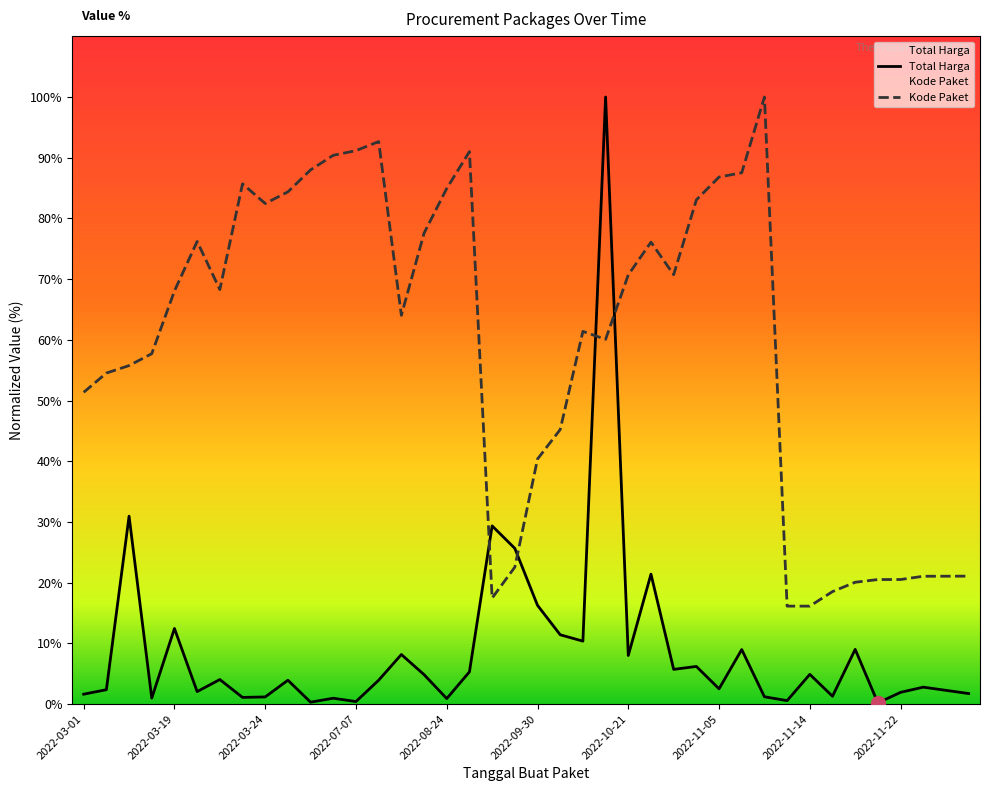

What is the change in value from 2022-03-01 to 2022-08-15?

+26.2